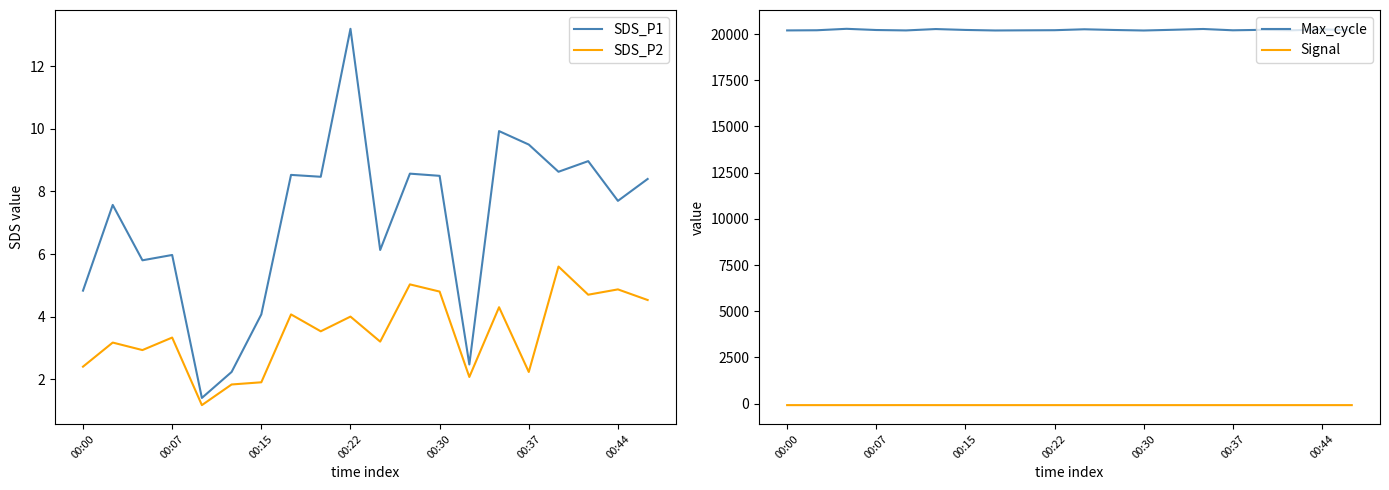

What is the maximum value for SDS_P2?

5.6